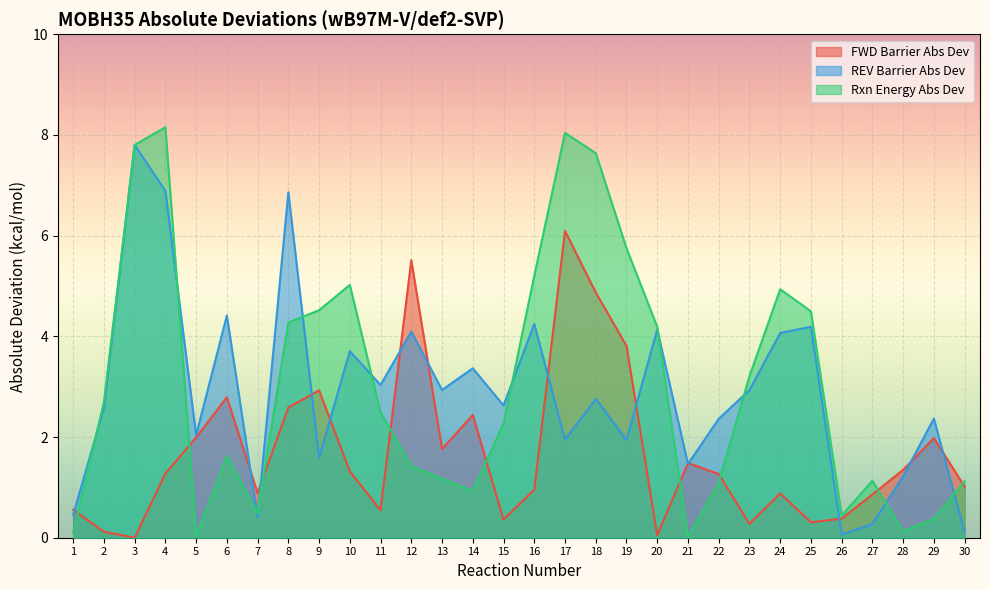

What is the difference between the highest and lowest values at 15?

2.3